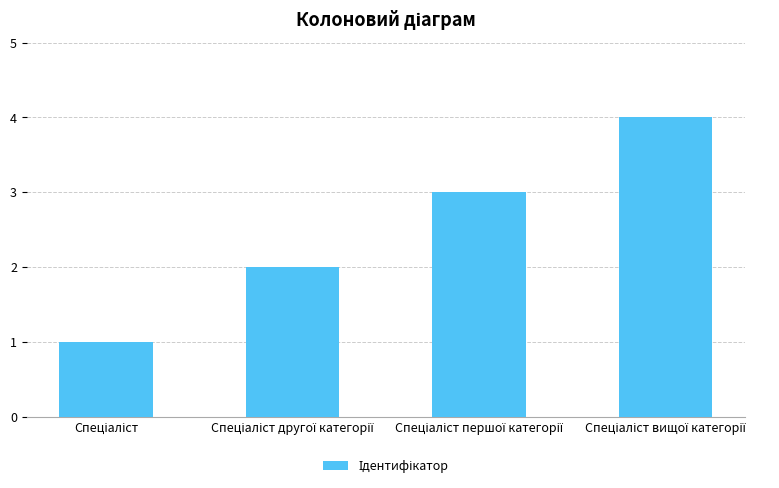

What is the difference between the maximum and minimum values?

3